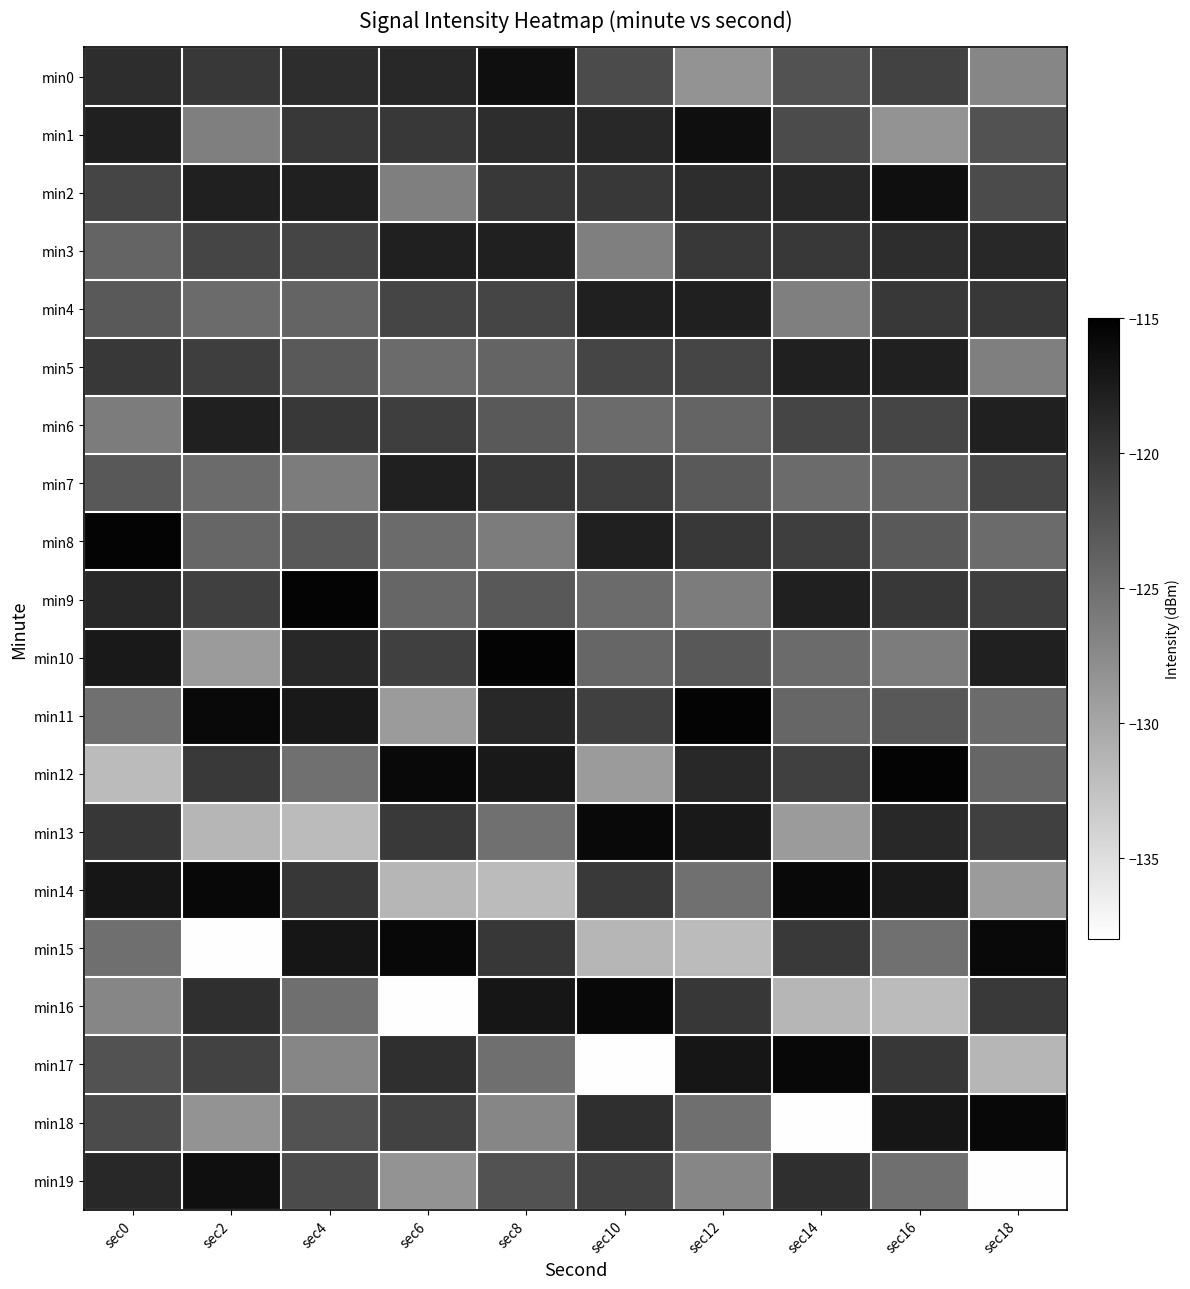

What is the greatest value displayed?

-115.4